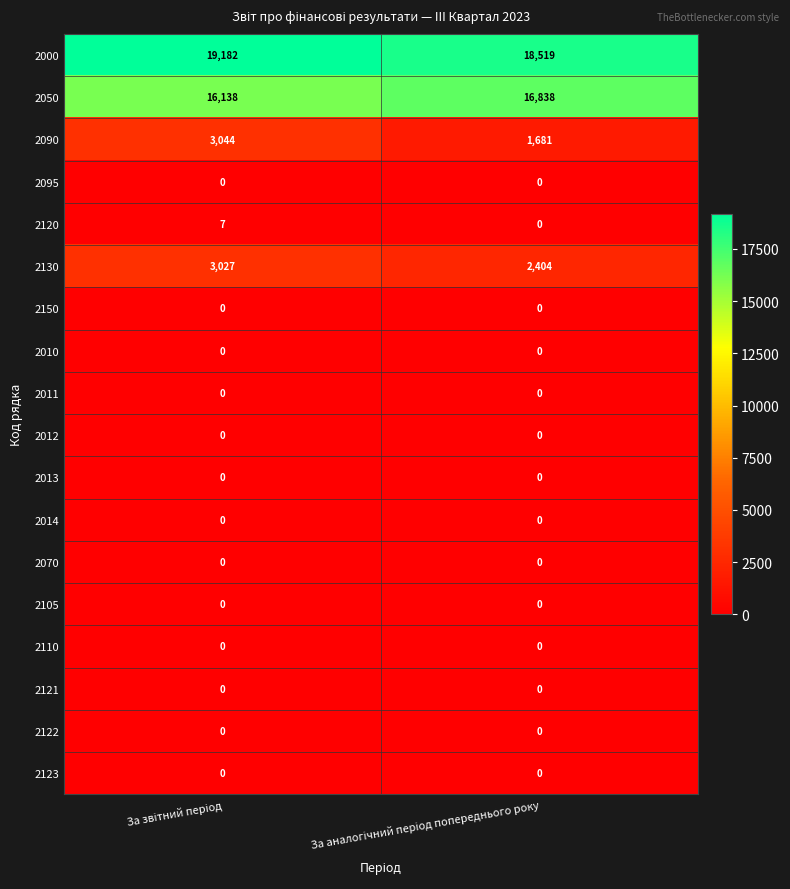

Which series has the largest total across all categories?

2000